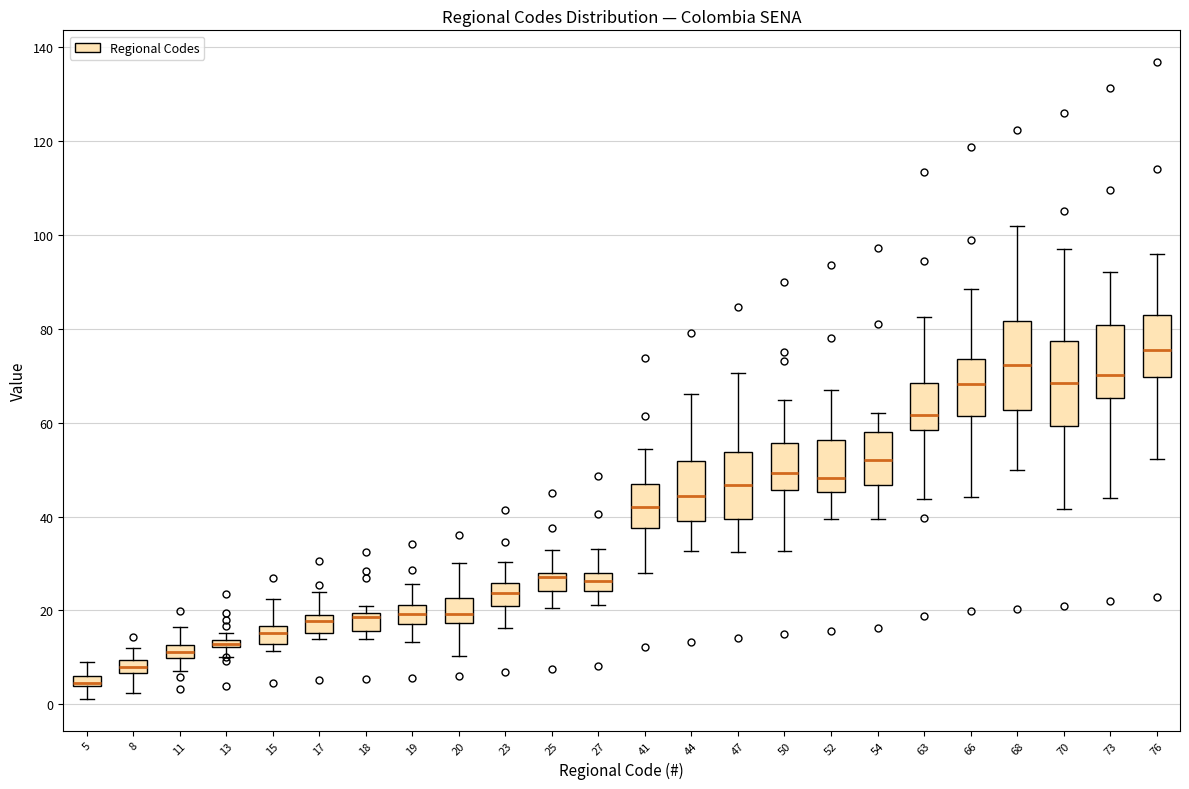

Which box's median line is the lowest?

5